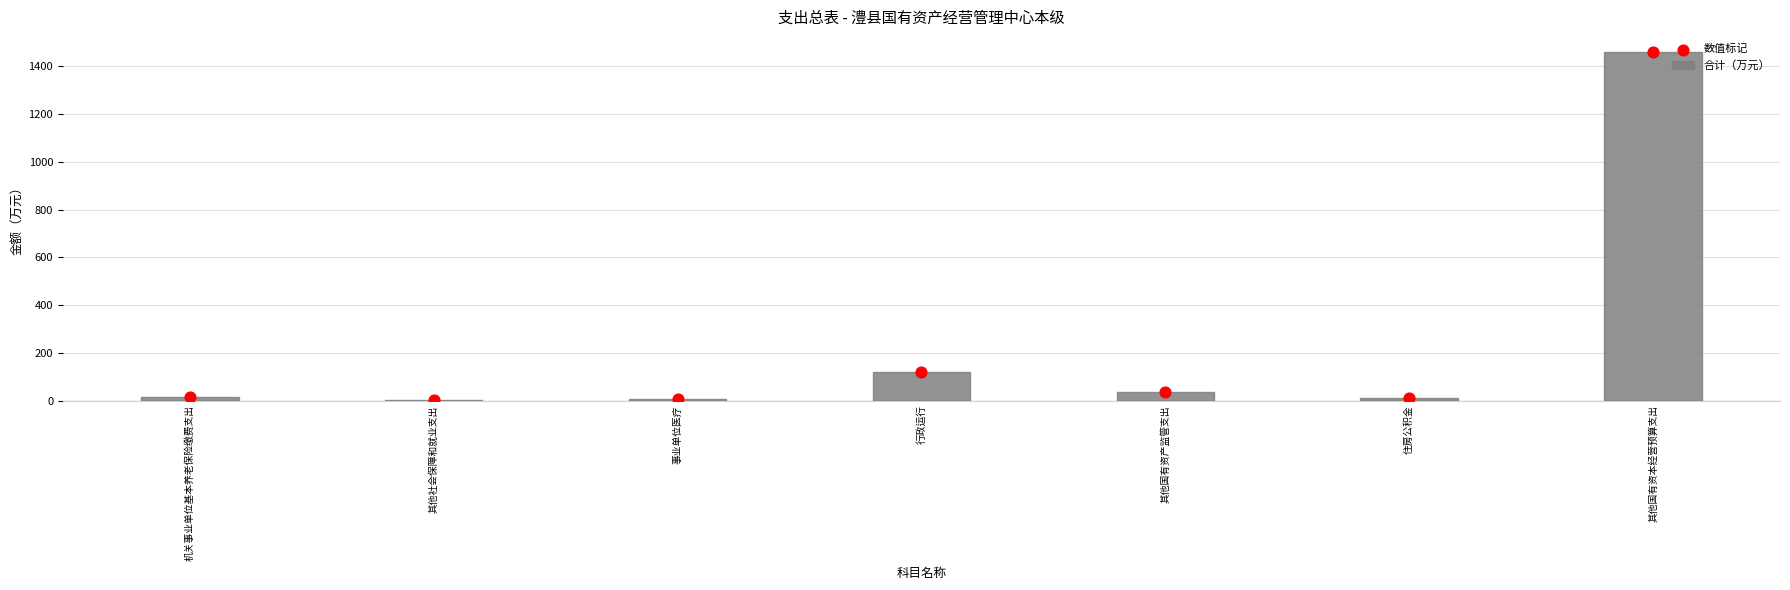

What are all the series names shown in the legend?

合计（万元）, 数值标记